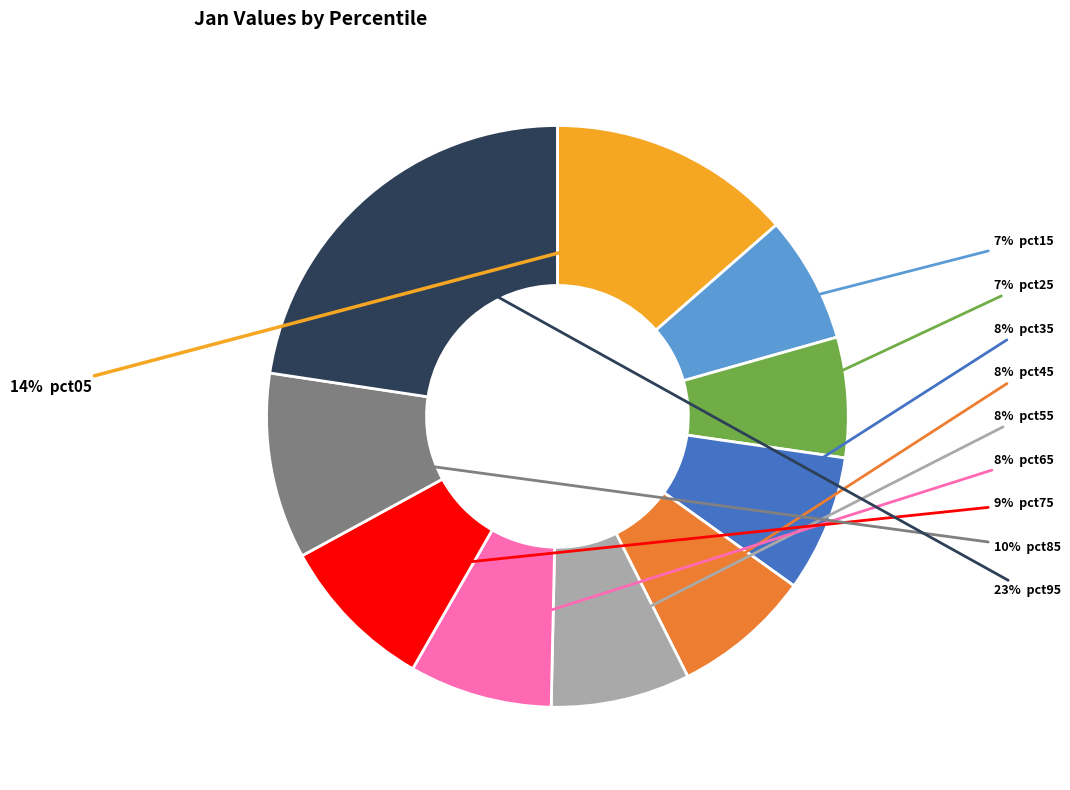

To the nearest percent, what is the difference between the largest and smallest slice percentages?

16%